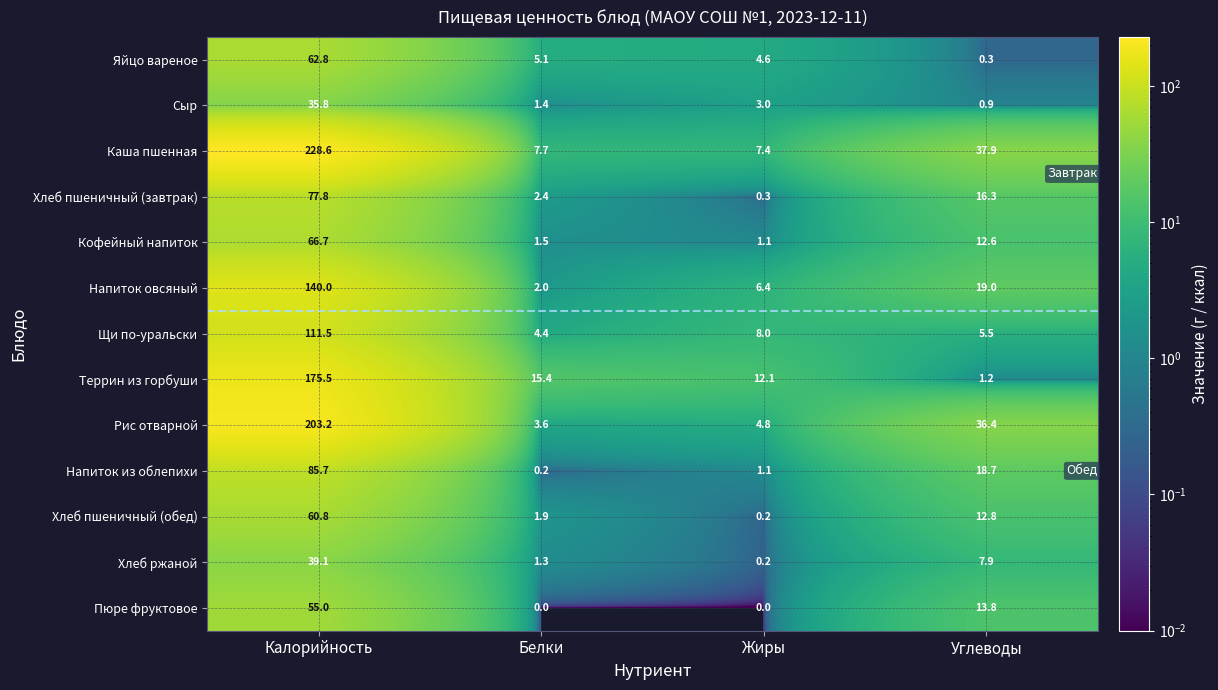

The value of Напиток овсяный at Углеводы is 19.0. True or false?

True